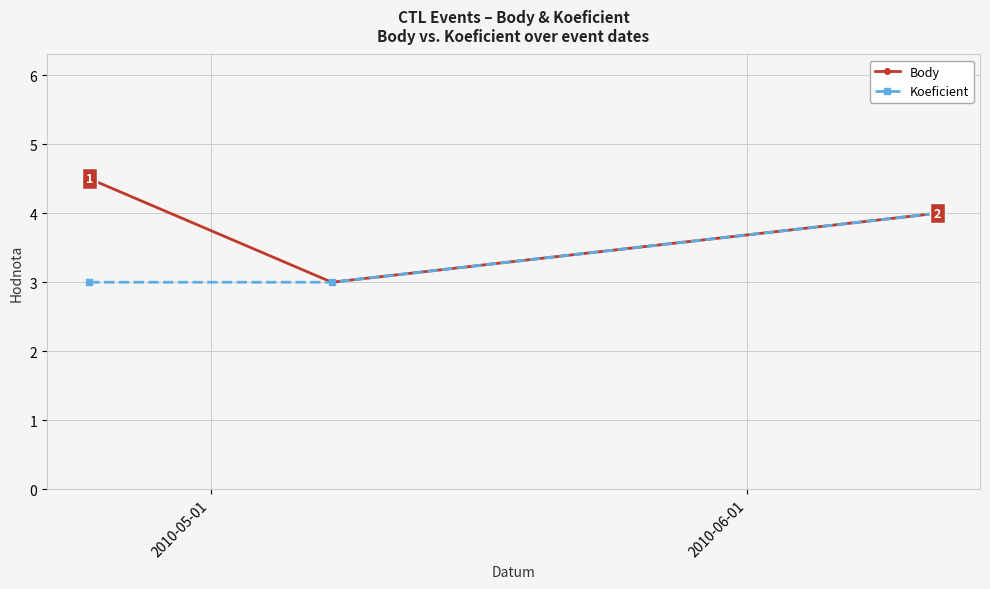

Which series has the widest spread of values?

Body